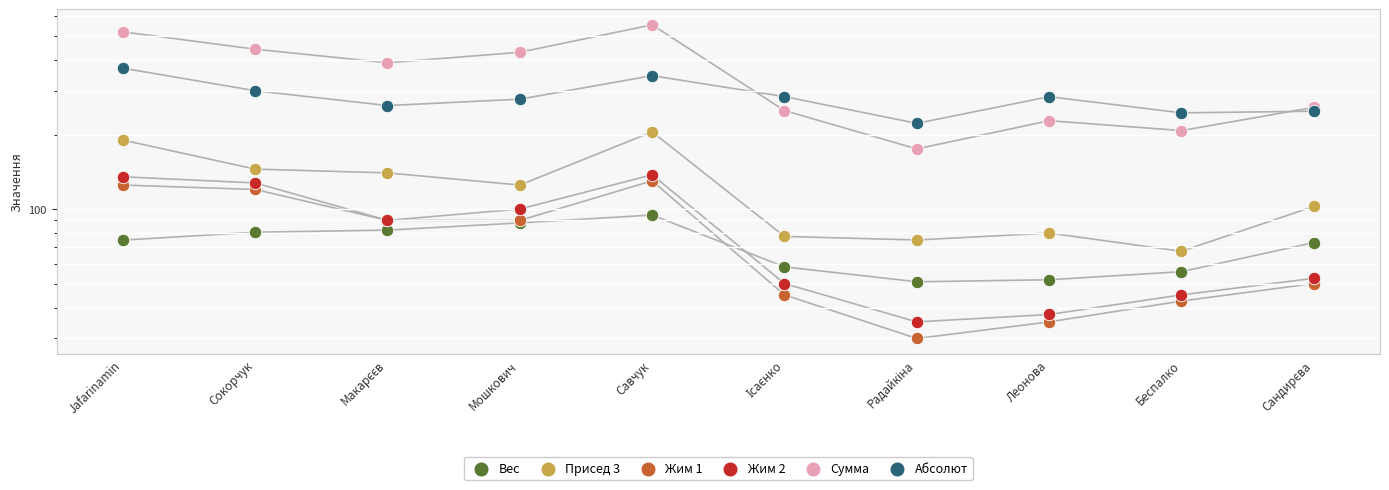

Which series reaches the minimum Y coordinate?

Жим 1